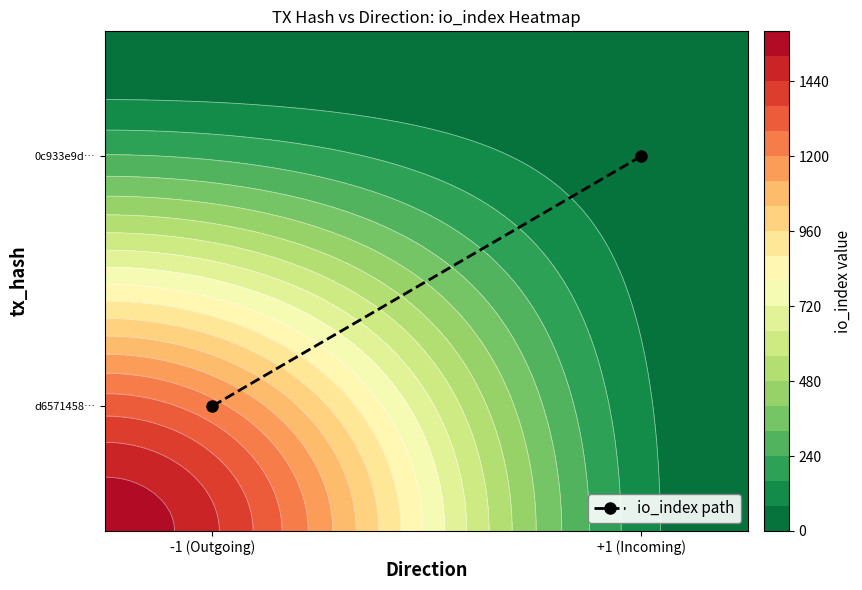

At which label is the value closest to 0?

-1 (Outgoing)